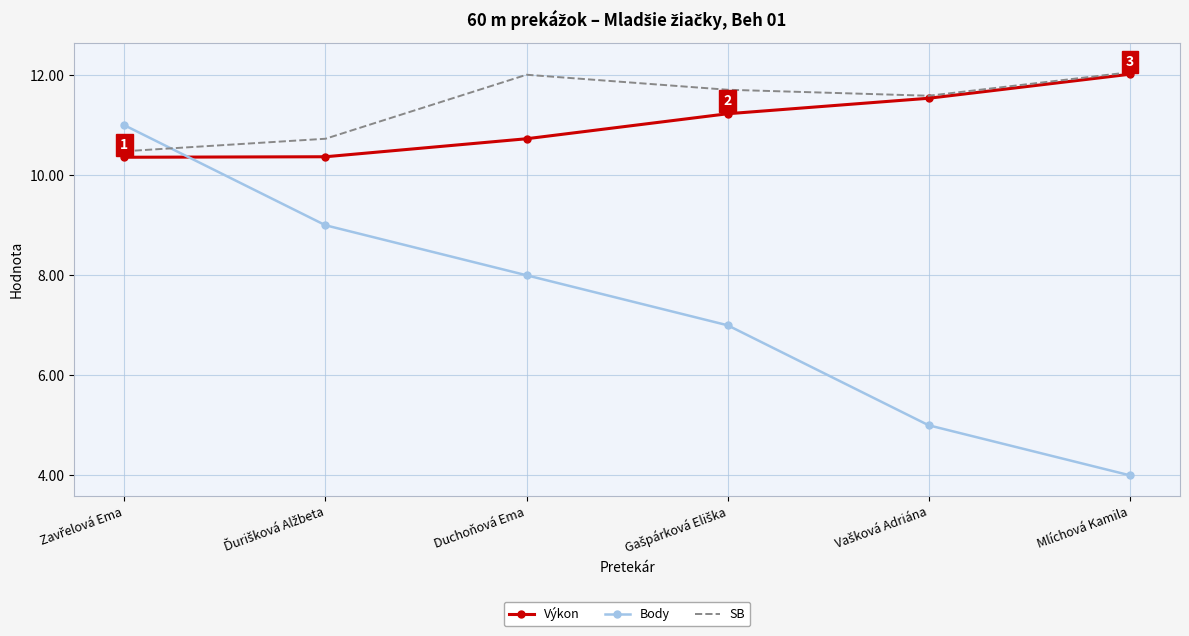

How many intersections are there between Body and Výkon?

1